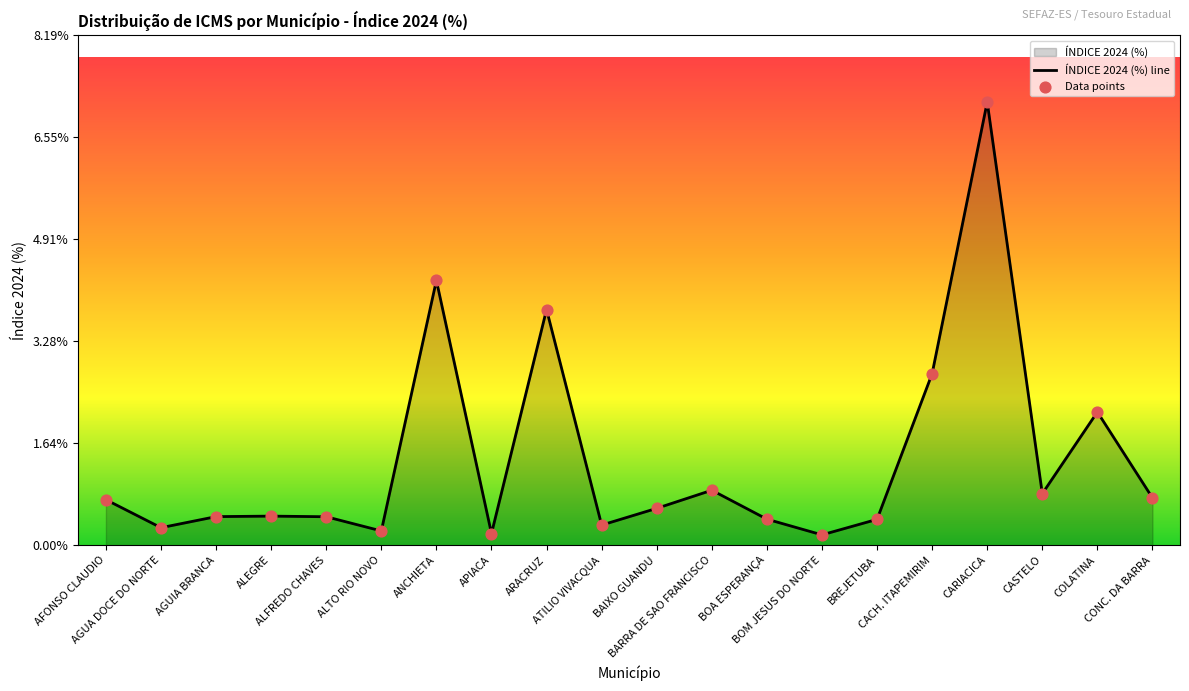

At how many categories does at least one series exceed 5?

1